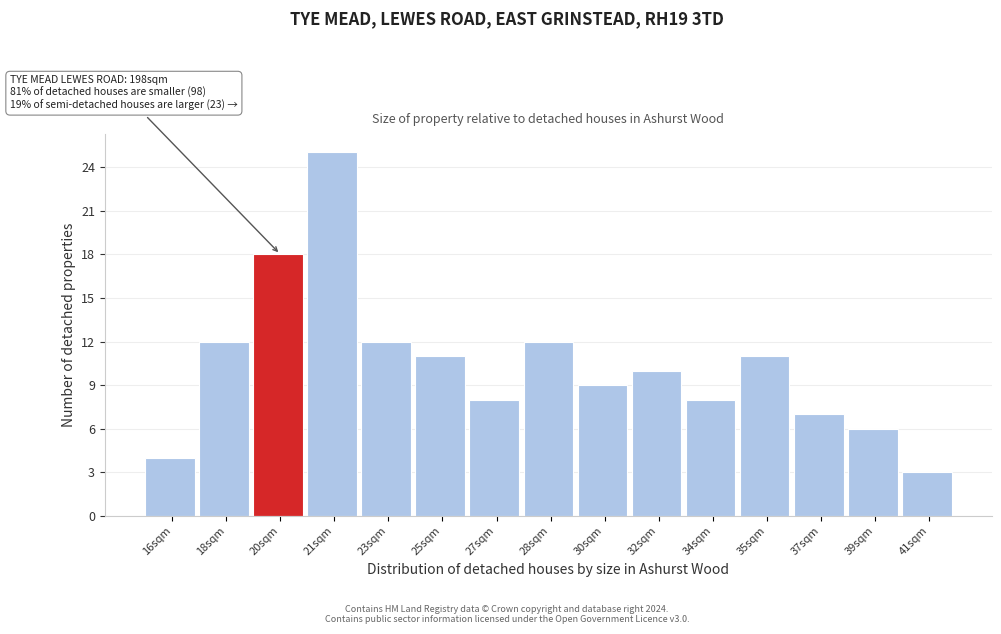

Reading left to right, transcribe all the data shown in this chart.

4	12	18	25	12	11	8	12	9	10	8	11	7	6	3